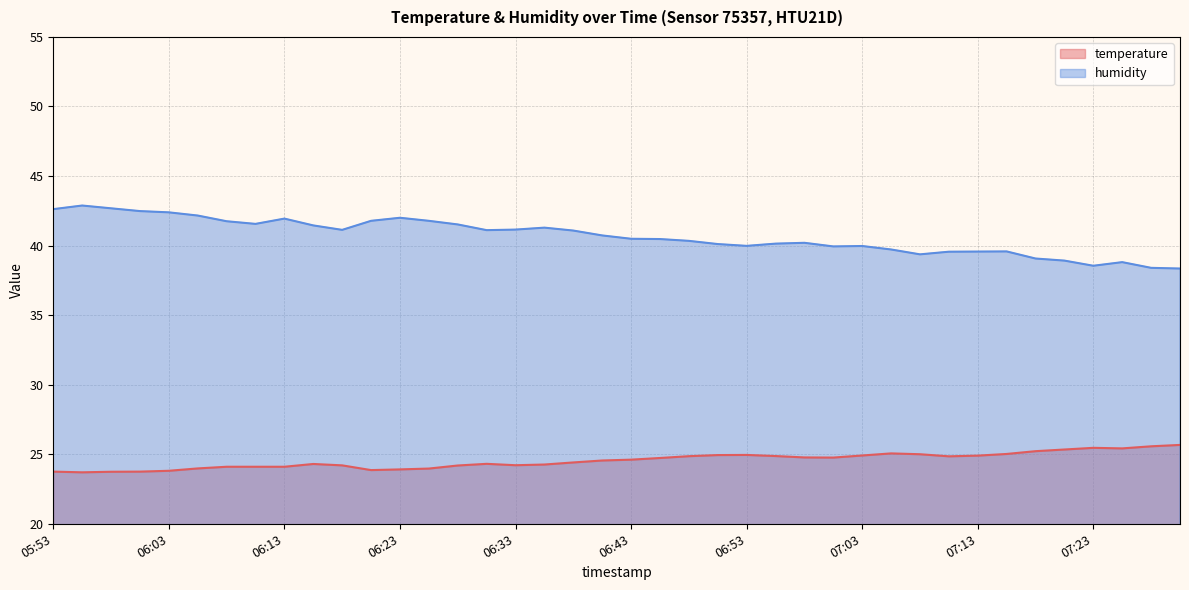

How many interior local peaks does the temperature series have?

5